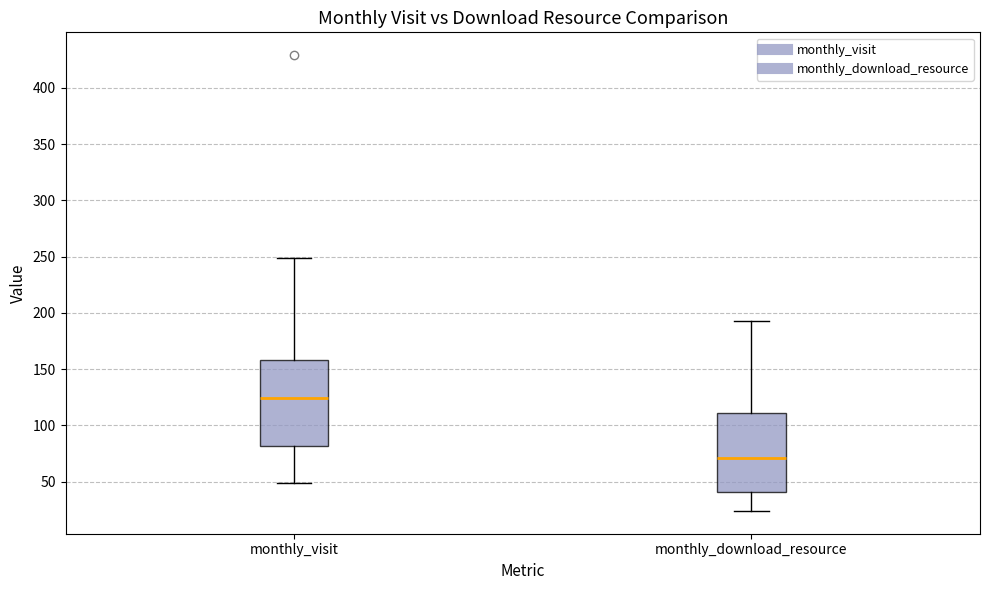

Reading left to right, transcribe this box plot: for each box, give where its median line is, the range the box spans, and where its two whiskers end, as read against the y-axis. The values are not printed on the chart, so give them approximately, as read against the axis.

monthly_visit: median 125, box 80 to 160, whiskers 50 to 250
monthly_download_resource: median 70, box 40 to 110, whiskers 25 to 195